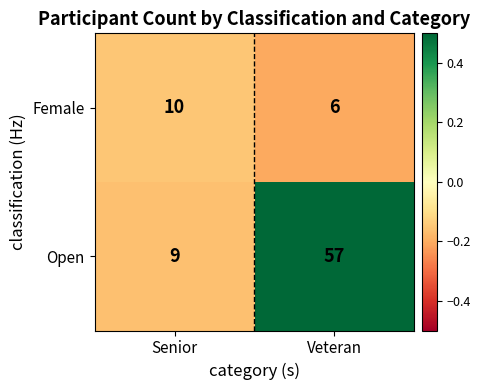

Reading right to left, extract all data points from this chart.

Female: Veteran=6	Senior=10
Open: Veteran=57	Senior=9